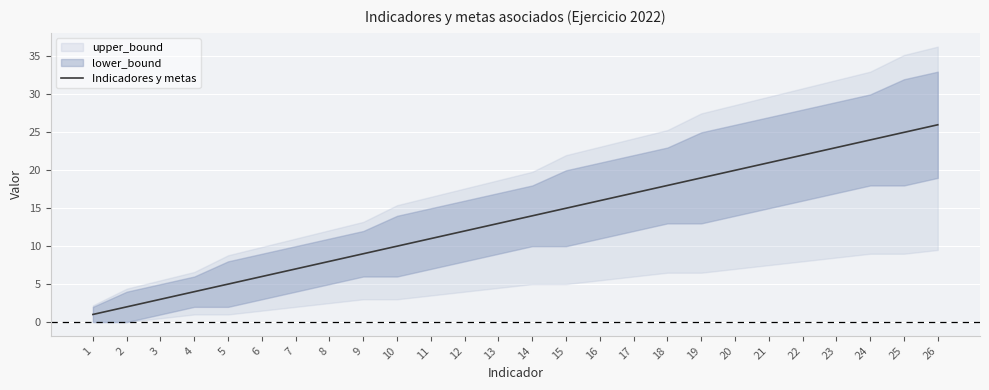

What is the change in value from 1 to 7?

+6